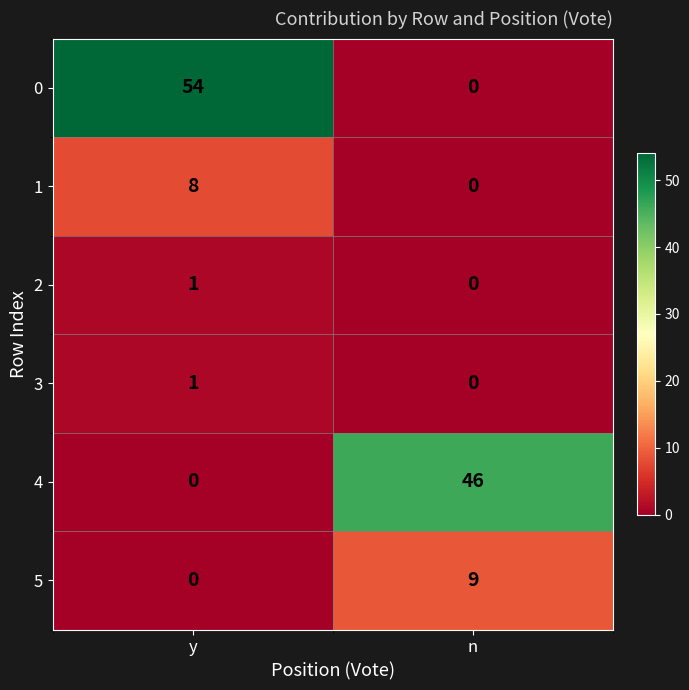

What is the difference between the 5 values at n and y?

9